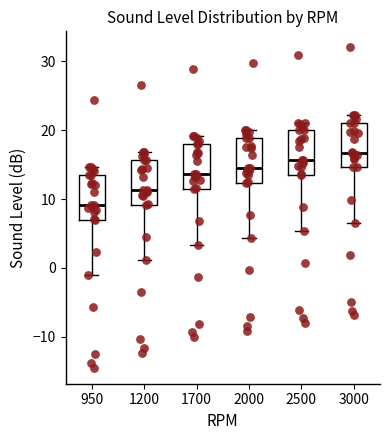

Where does the median line of the box at x = 1700 sit on the y-axis? The values are not printed on the chart, so give them approximately, as read against the axis.

14